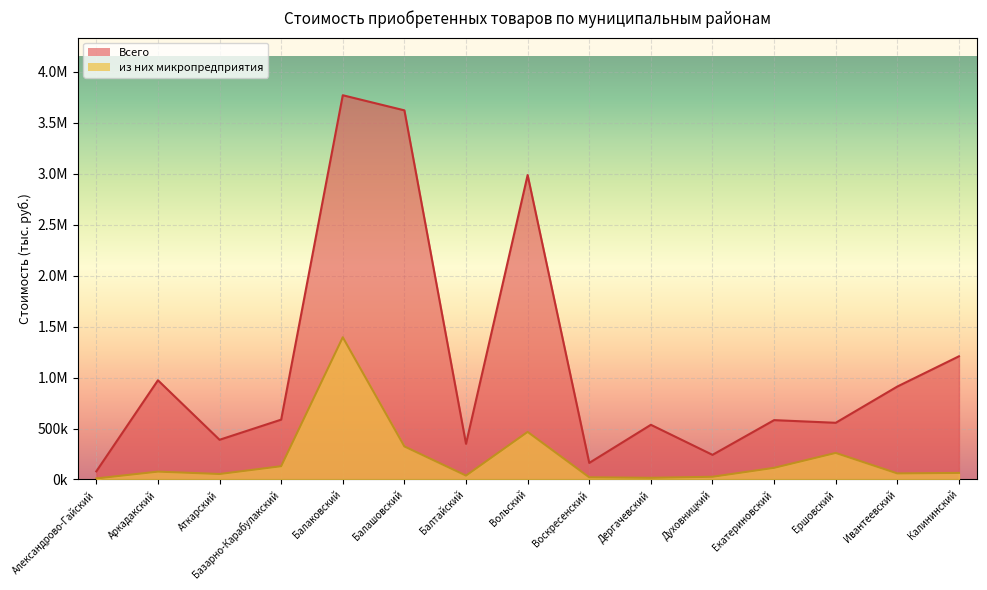

At which label does Всего reach its minimum?

Александрово-Гайский